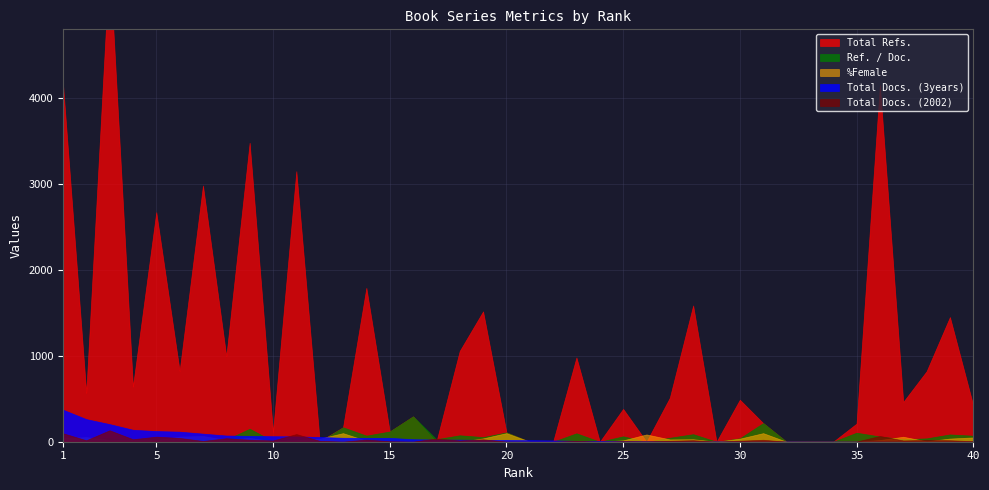

In Ref. / Doc., how many points are higher than both neighbors (excluding endpoints)?

15